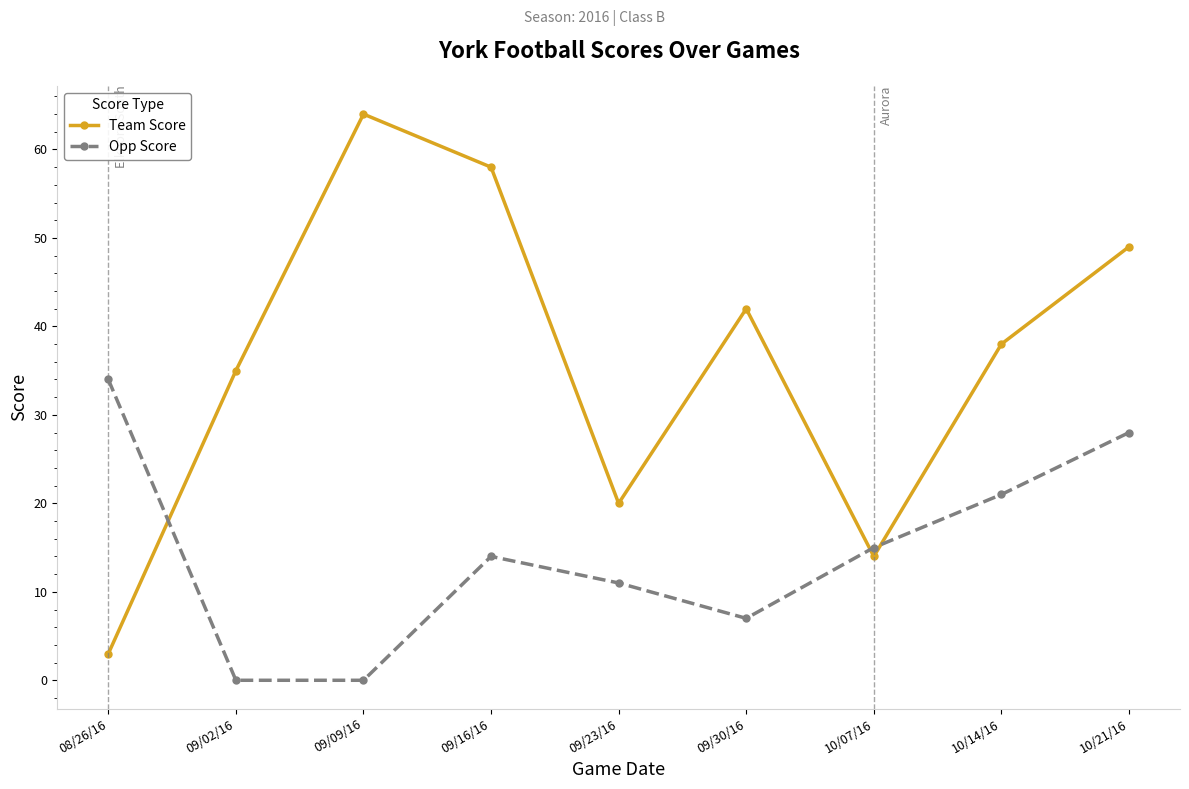

Is the value of Opp Score at 10/14/16 greater than the value of Team Score at 10/14/16?

No